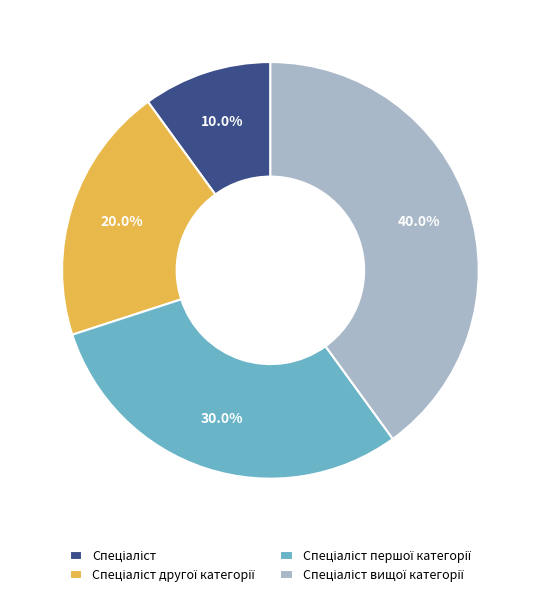

Does any single category account for the majority?

No